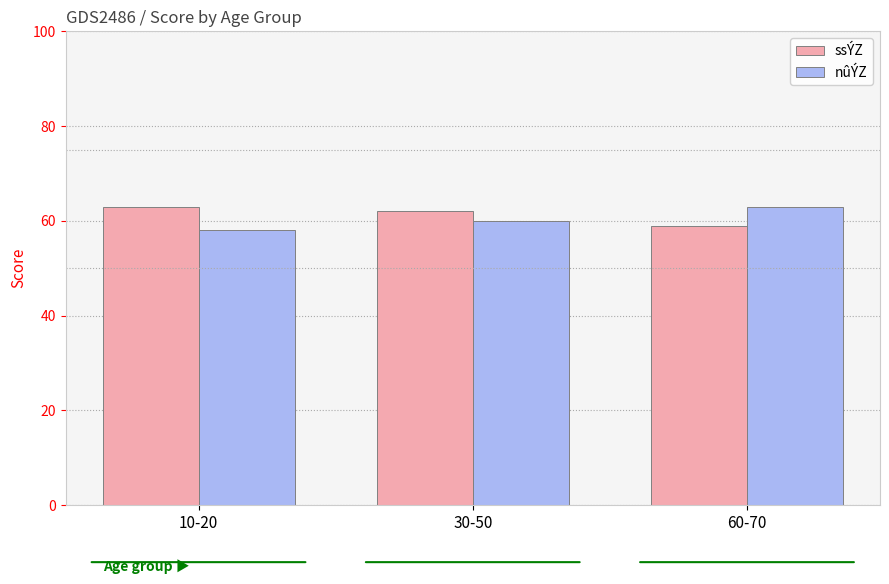

How many distinct data groups are displayed?

2